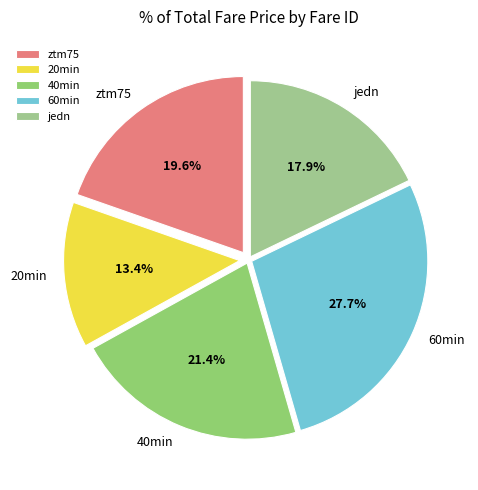

To the nearest percent, what is the average slice percentage?

20%